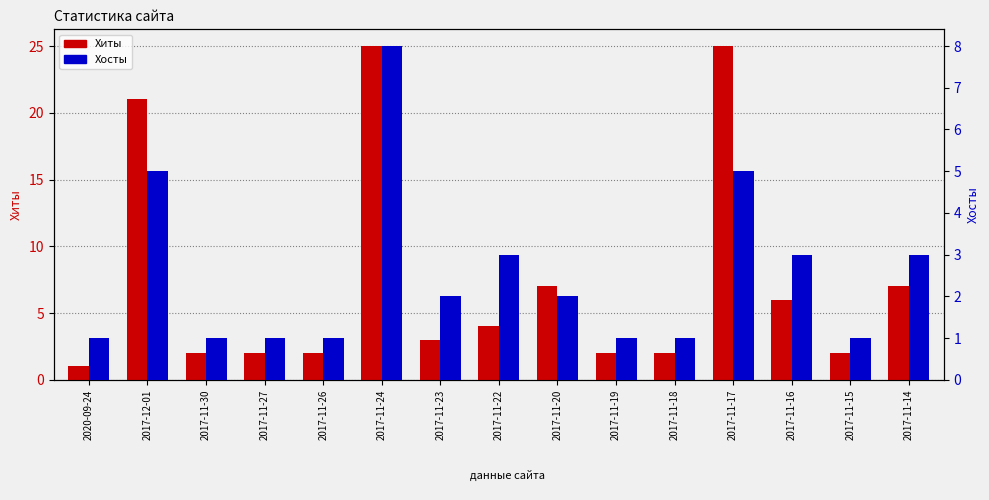

True or false: Хиты has a value of 7 at 2017-11-20.

True